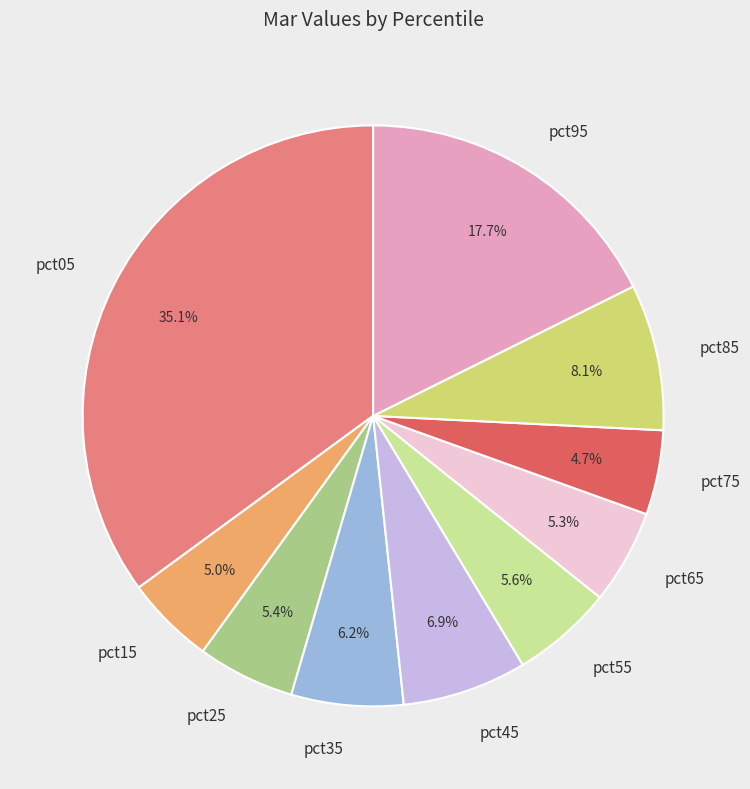

Between pct25 and pct75, which is larger?

pct25